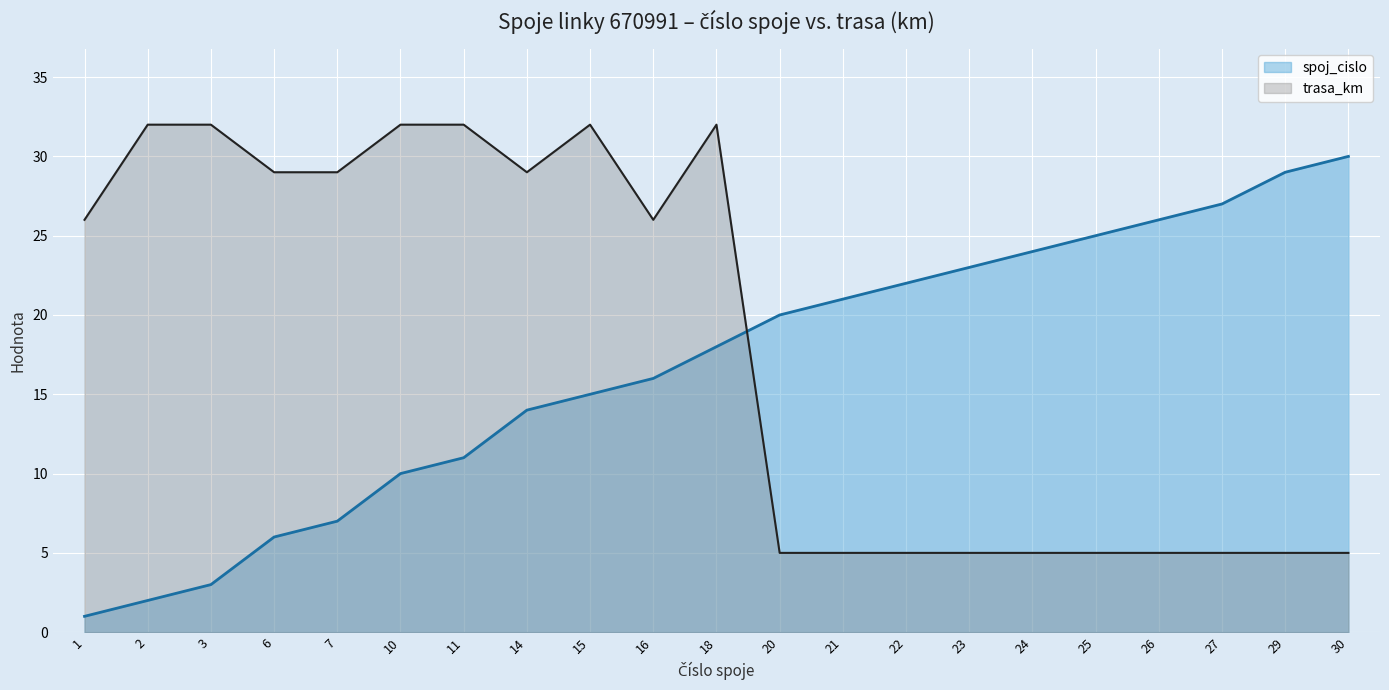

At which category does trasa_km reach its first local peak?

15